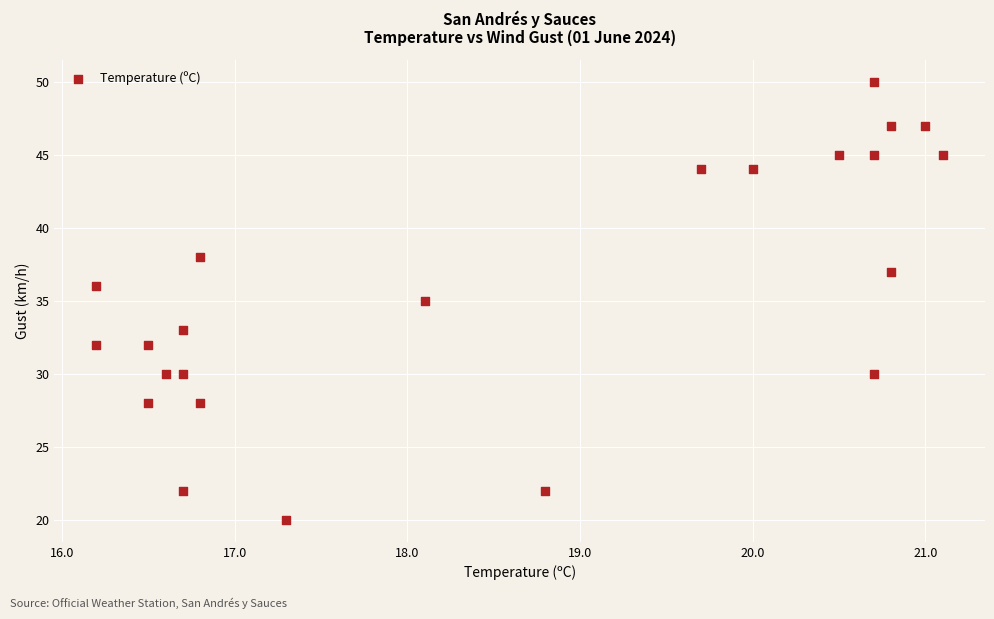

What is the range of Y values (max minus min)?

30